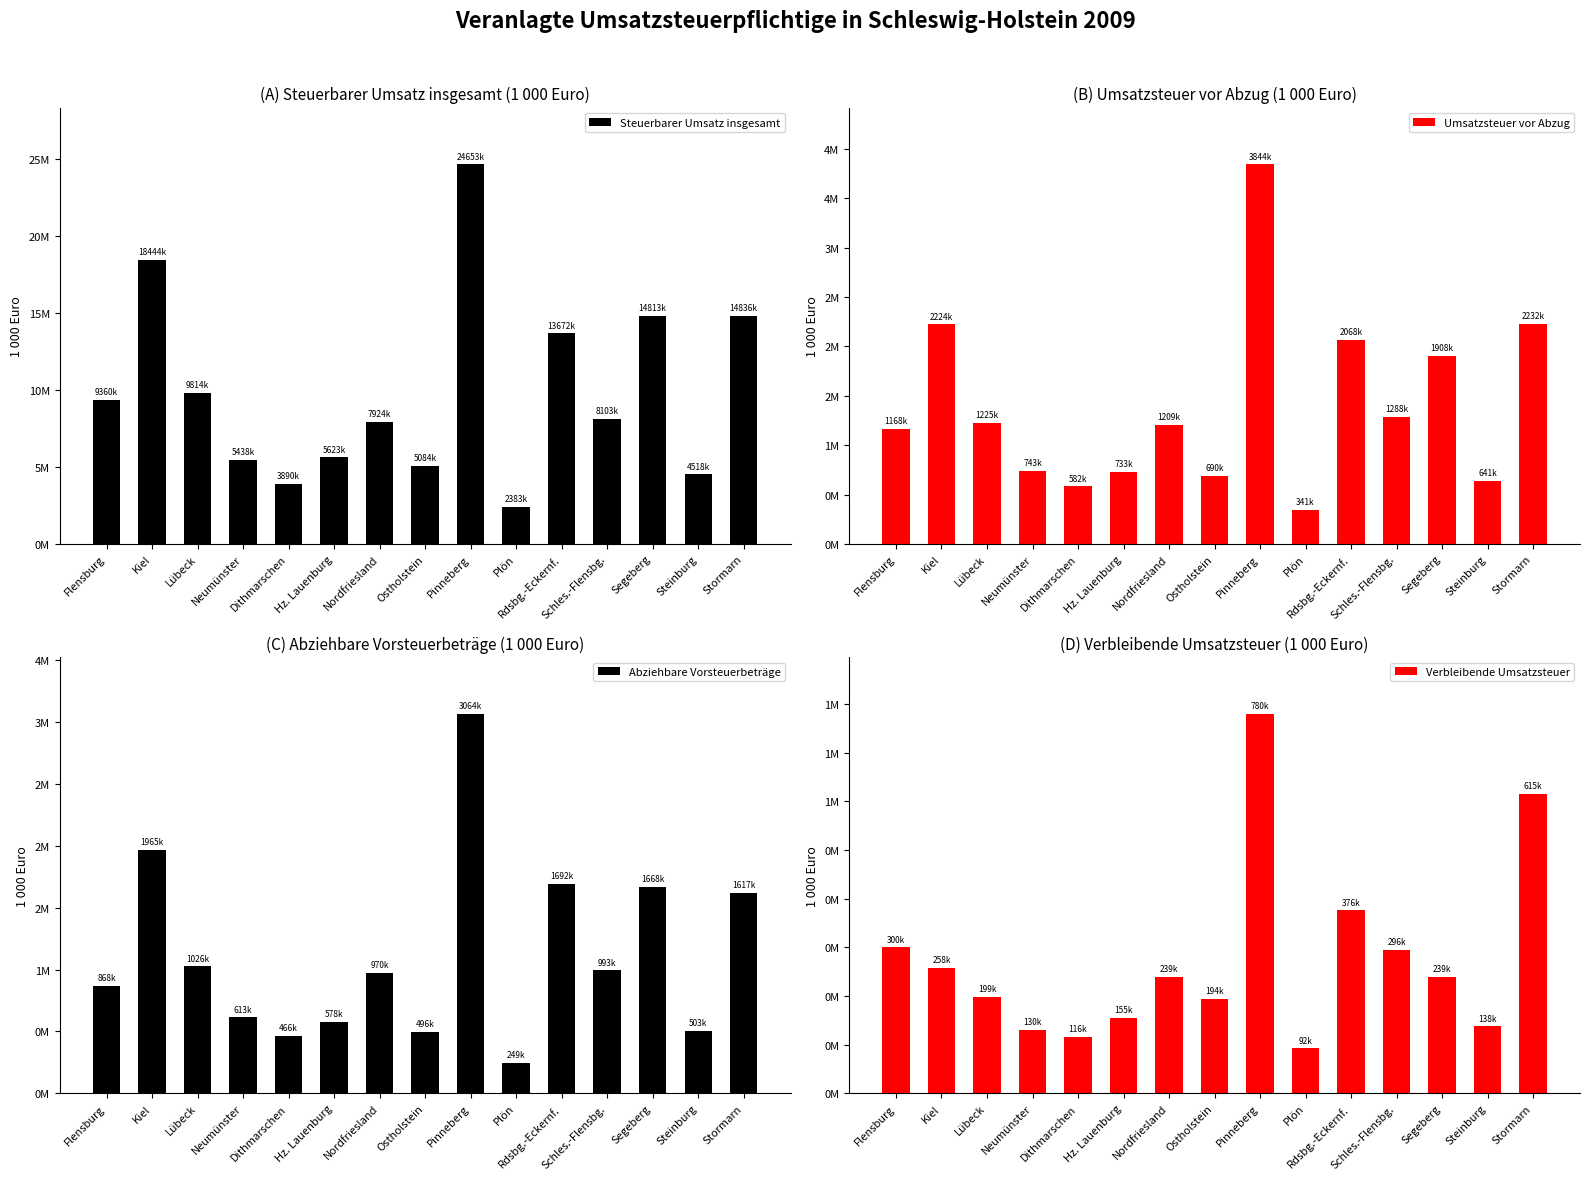

List the labels in order of Abziehbare Vorsteuerbeträge value, largest first.

Pinneberg, Kiel, Rdsbg.-Eckernf., Segeberg, Stormarn, Lübeck, Schles.-Flensbg., Nordfriesland, Flensburg, Neumünster, Hz. Lauenburg, Steinburg, Ostholstein, Dithmarschen, Plön